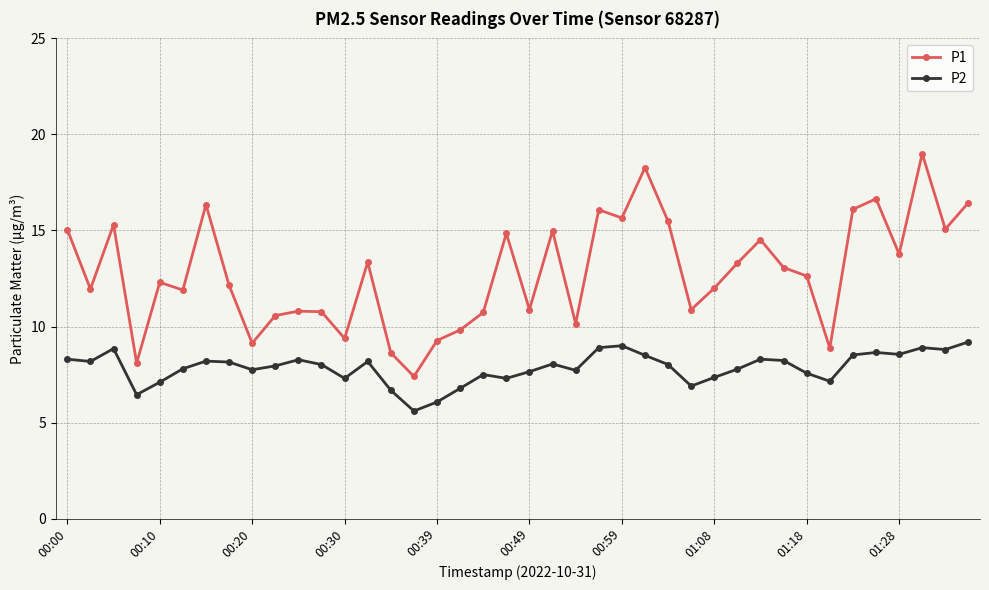

What is the average value of the P1 series?

12.8